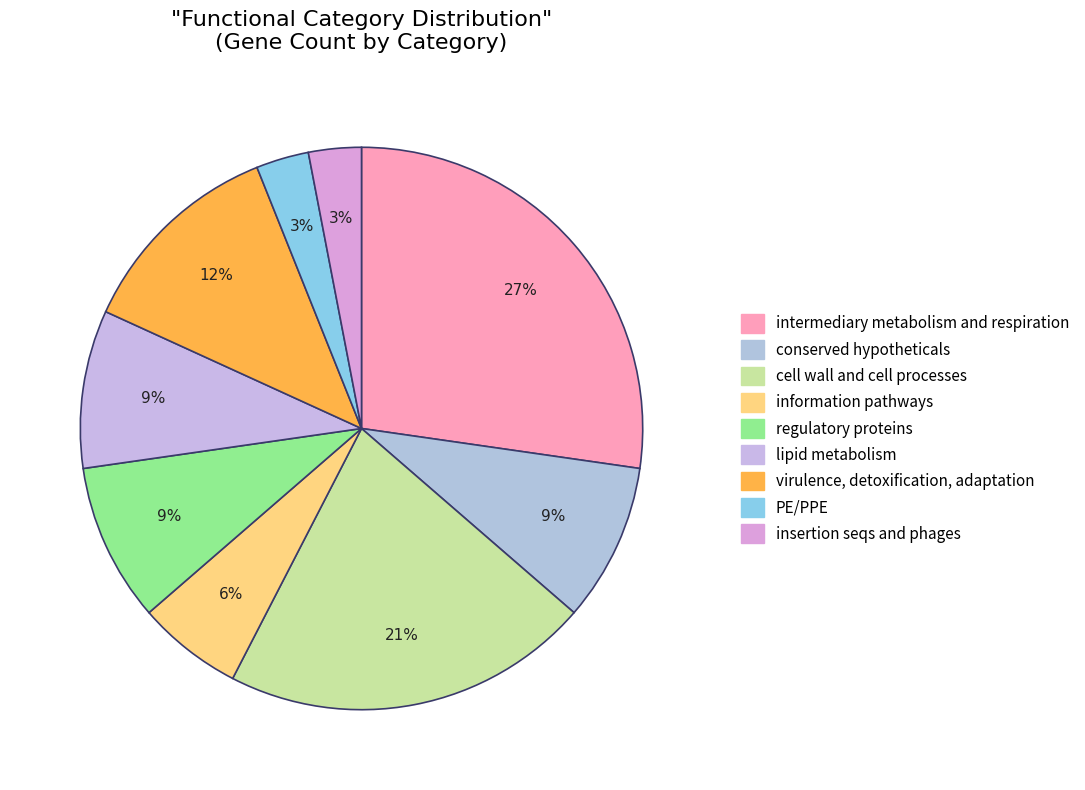

Count the number of slices in the pie.

9